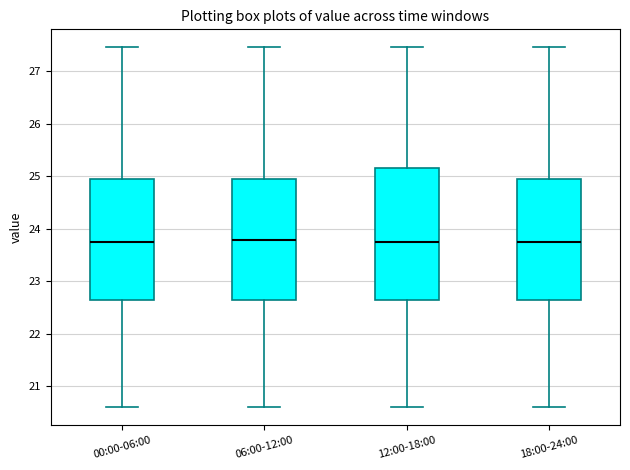

Where is the lower edge of the box for 18:00-24:00 on the y-axis? The values are not printed on the chart, so give them approximately, as read against the axis.

22.6